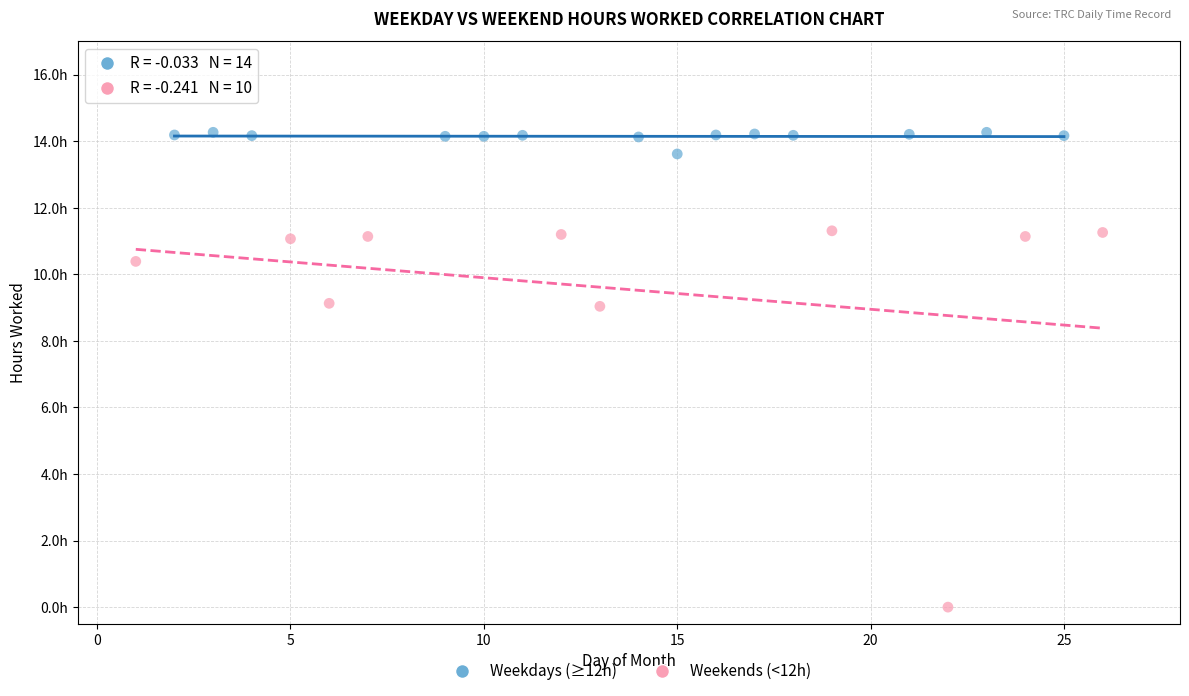

Which series has the largest Y range (max minus min)?

Weekends (<12h)